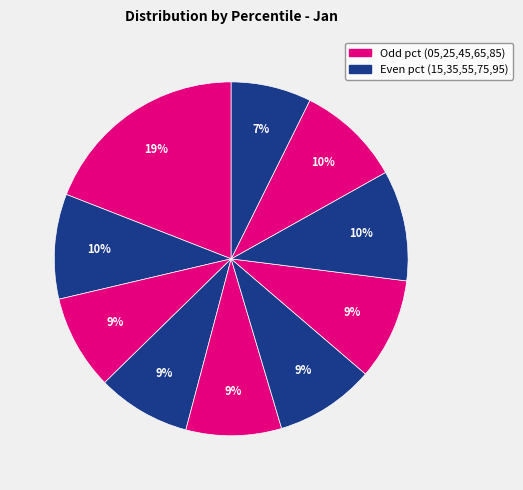

How many slices are in this pie chart?

10